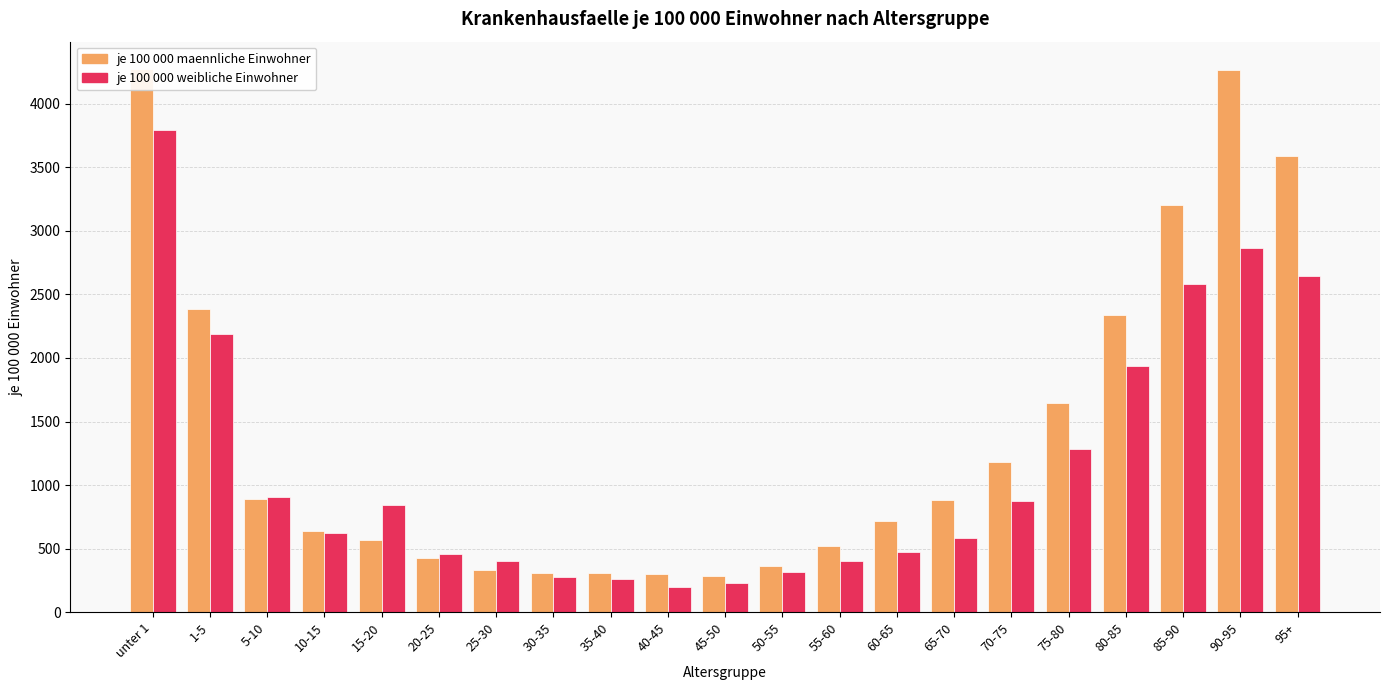

What position from the right is 80-85?

4